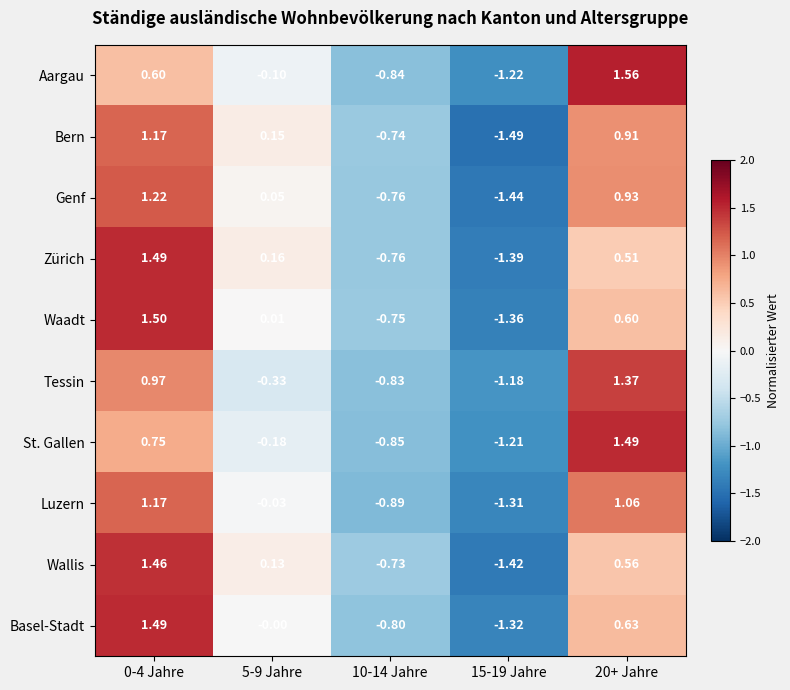

At 15-19 Jahre, list the series in order from largest to smallest.

Tessin, St. Gallen, Aargau, Luzern, Basel-Stadt, Waadt, Zürich, Wallis, Genf, Bern